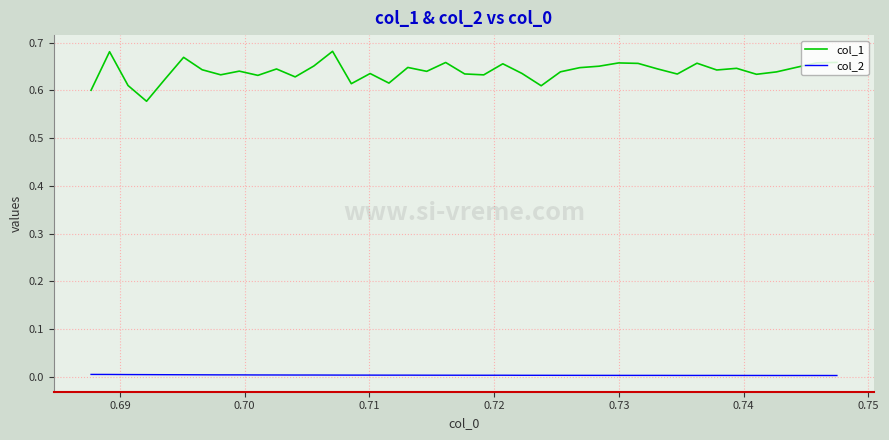

List the series in order of their overall mean, lowest first.

col_2, col_1